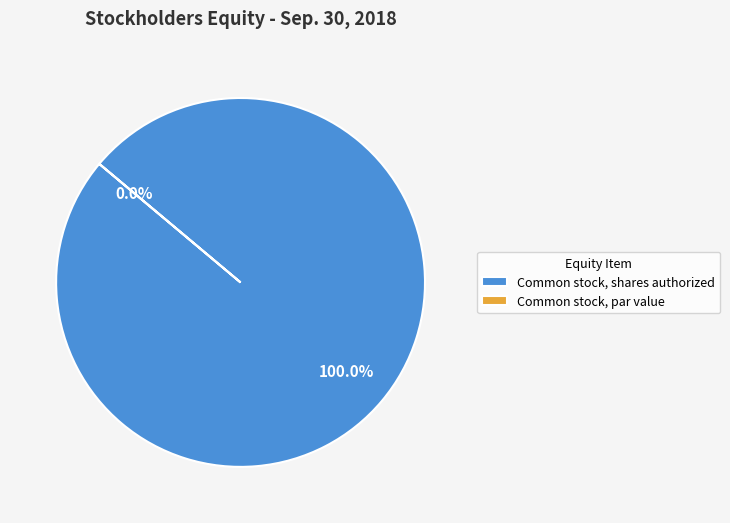

The Common stock, par value slice represents 0% of the pie. True or false?

True